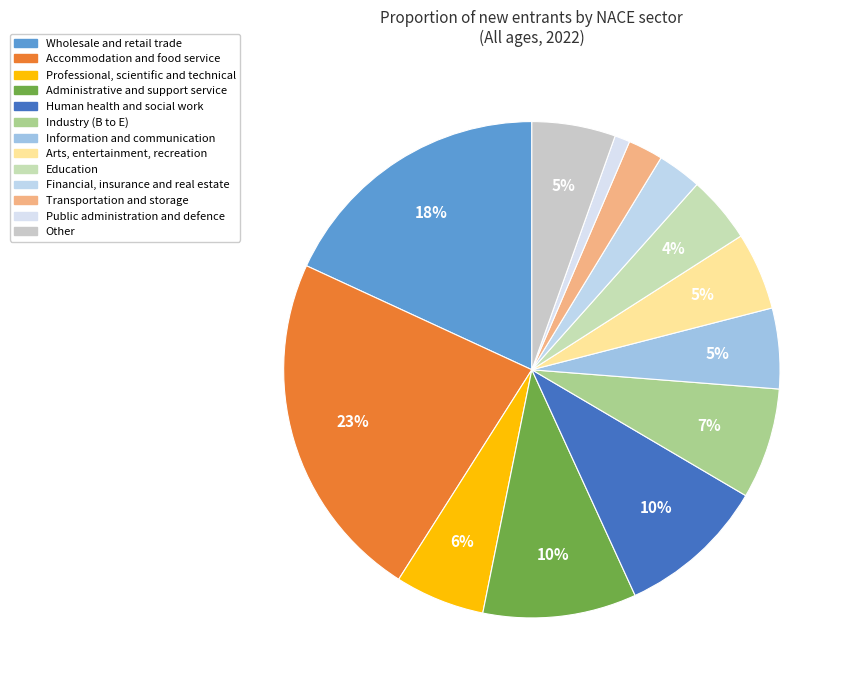

Is there a majority slice in this chart?

No